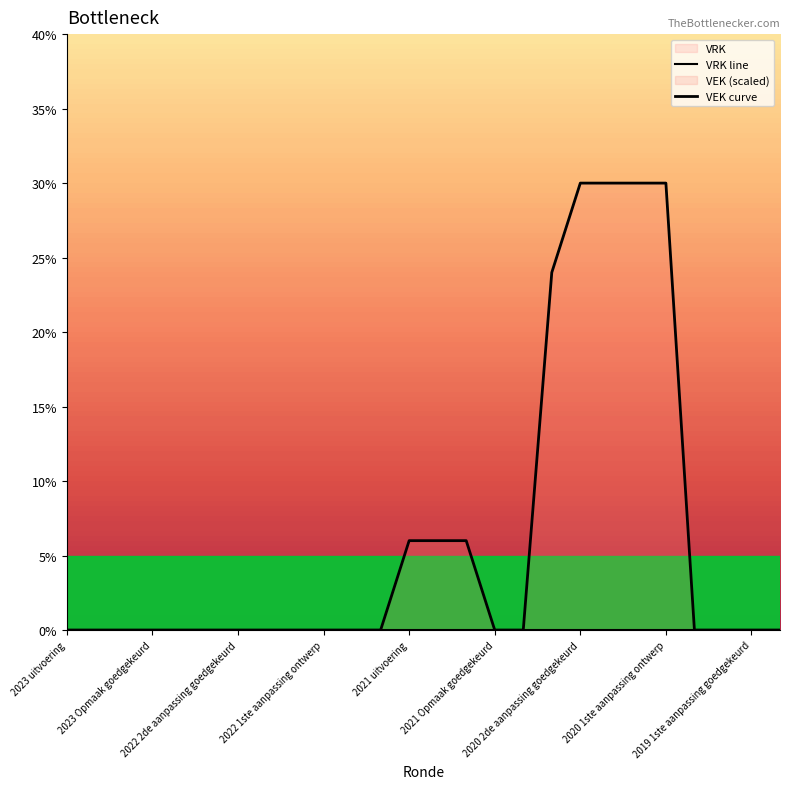

Which category has the lowest value across all series?

2023 uitvoering